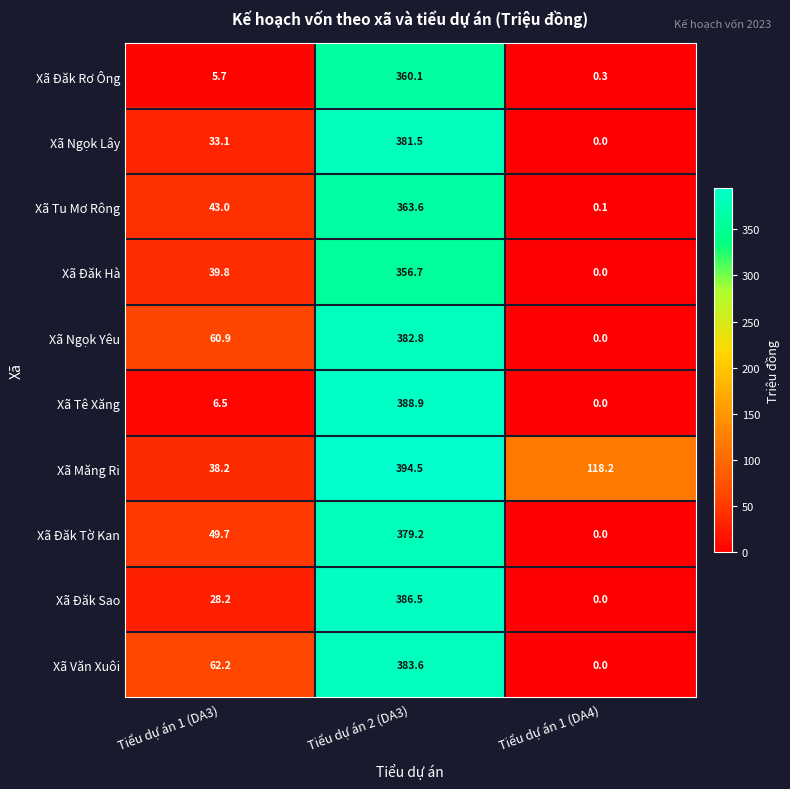

What is the difference between the maximum and second lowest values in the Xã Ngọk Lây series?

348.4